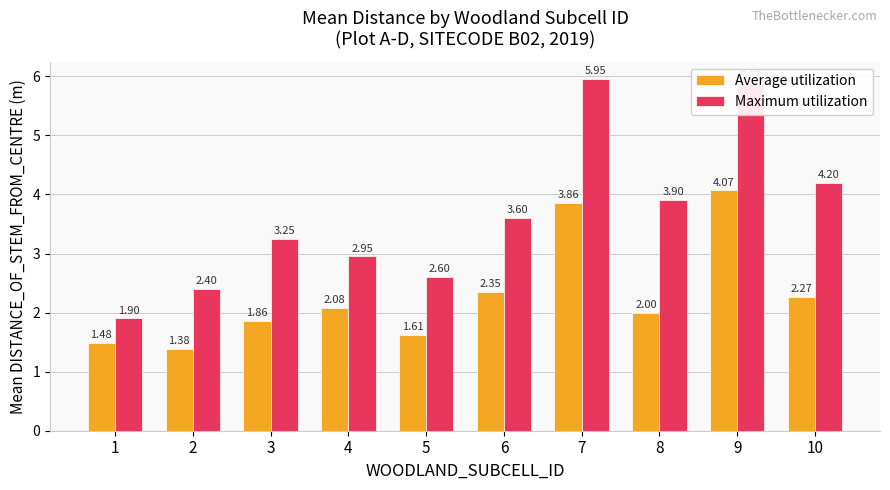

What is the sum of the Average utilization values at 2 and 8?

3.4